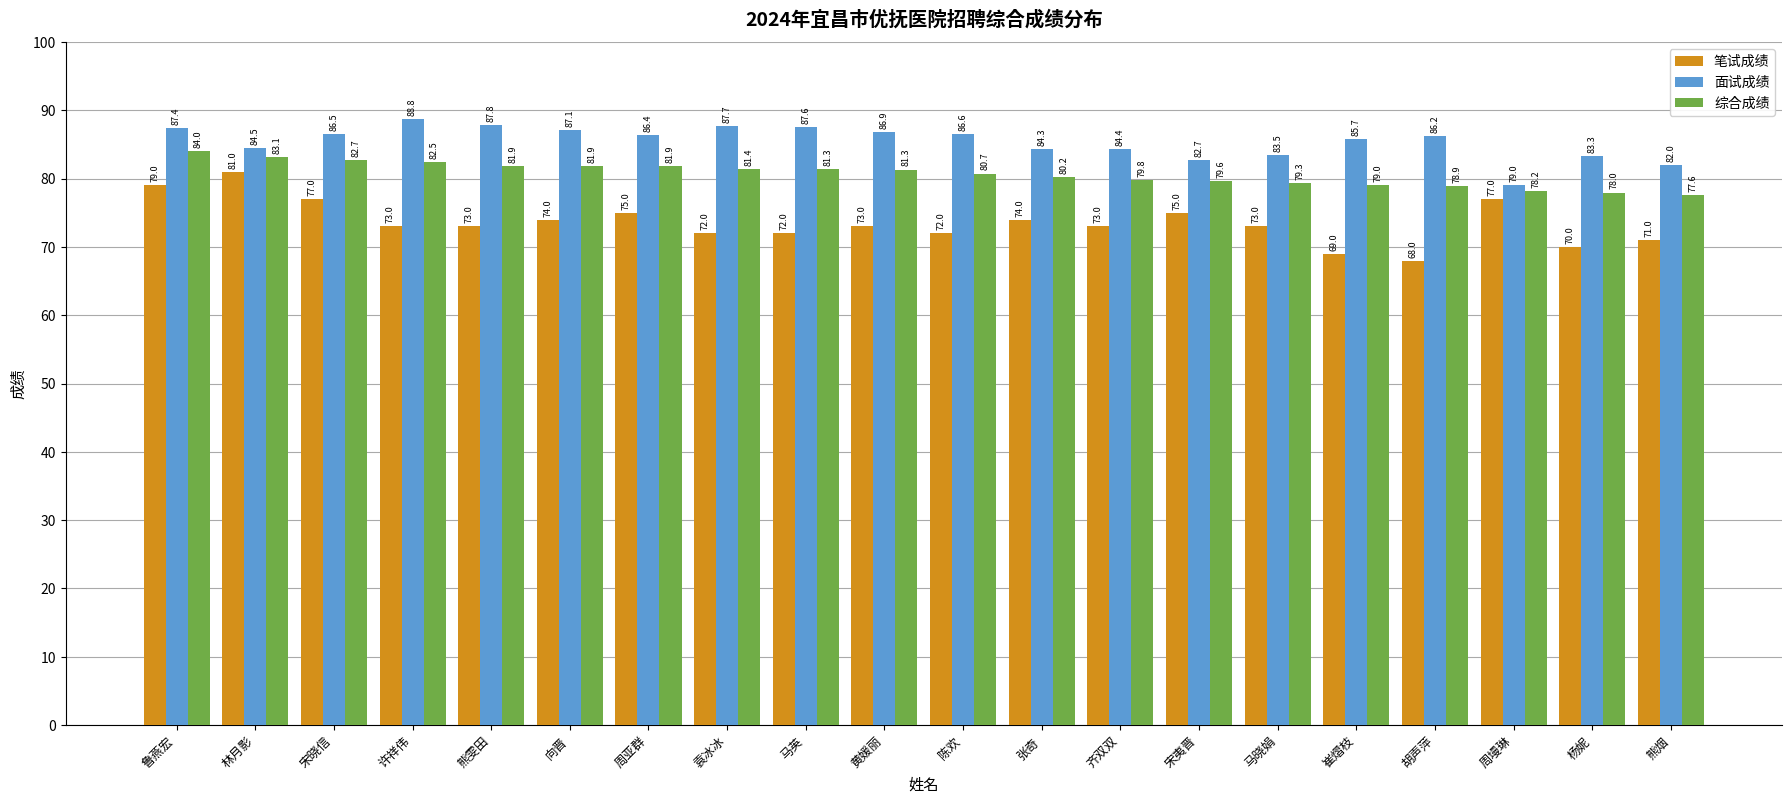

What is the total value across all series at 周墁琳?

234.3